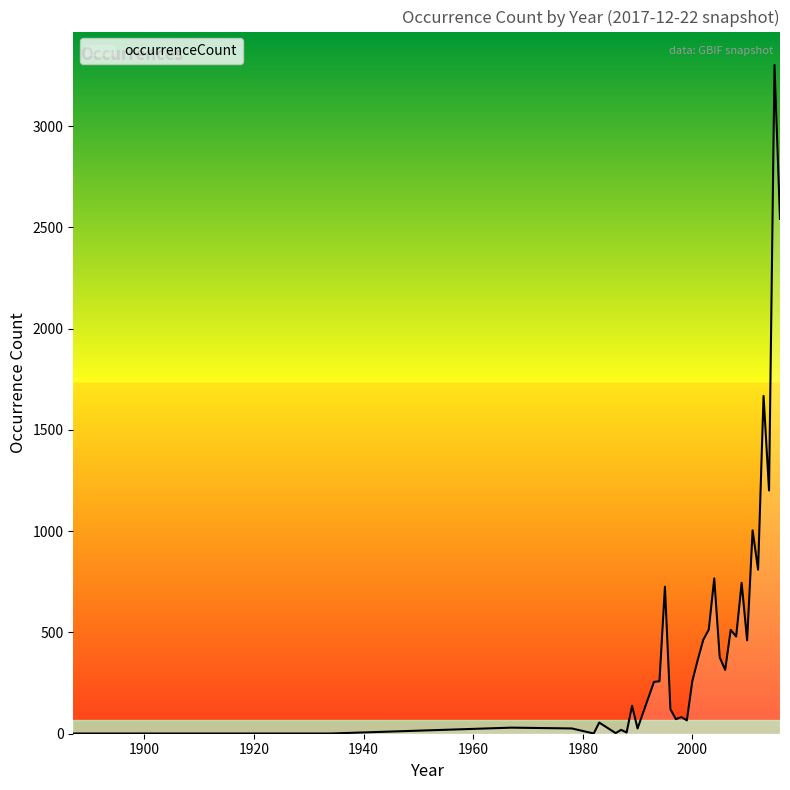

What is the greatest value displayed?

3302